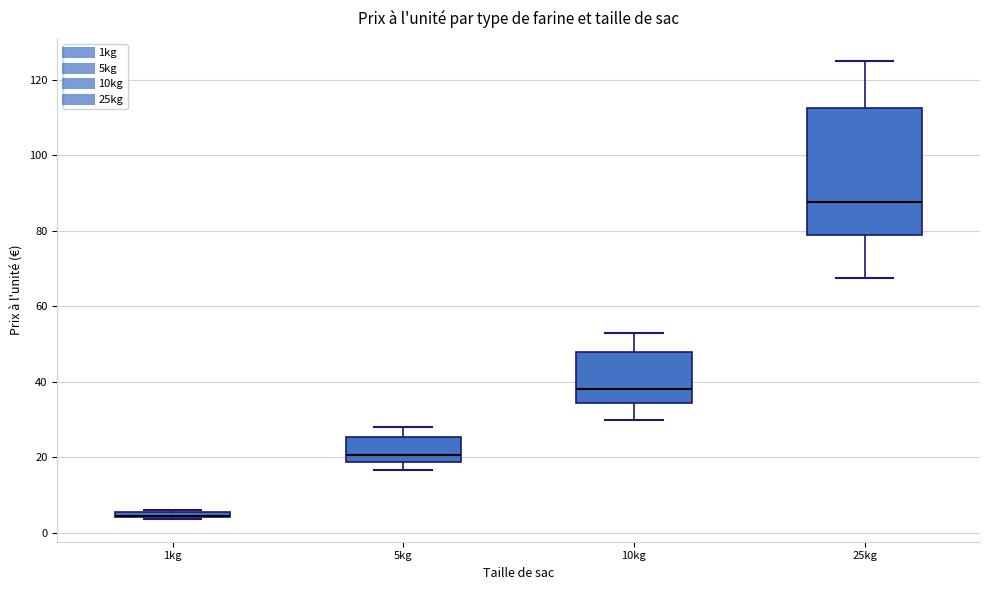

Where is the upper edge of the box for 1kg on the y-axis? The values are not printed on the chart, so give them approximately, as read against the axis.

6